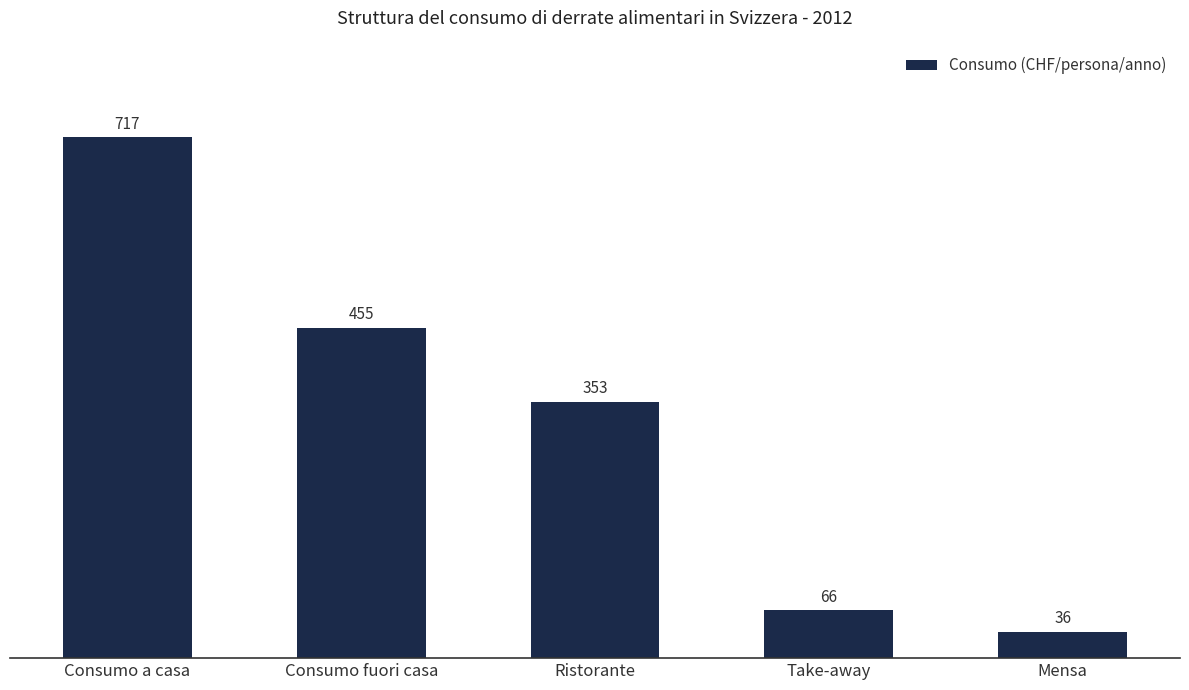

List the labels in order of value, largest first.

Consumo a casa, Consumo fuori casa, Ristorante, Take-away, Mensa